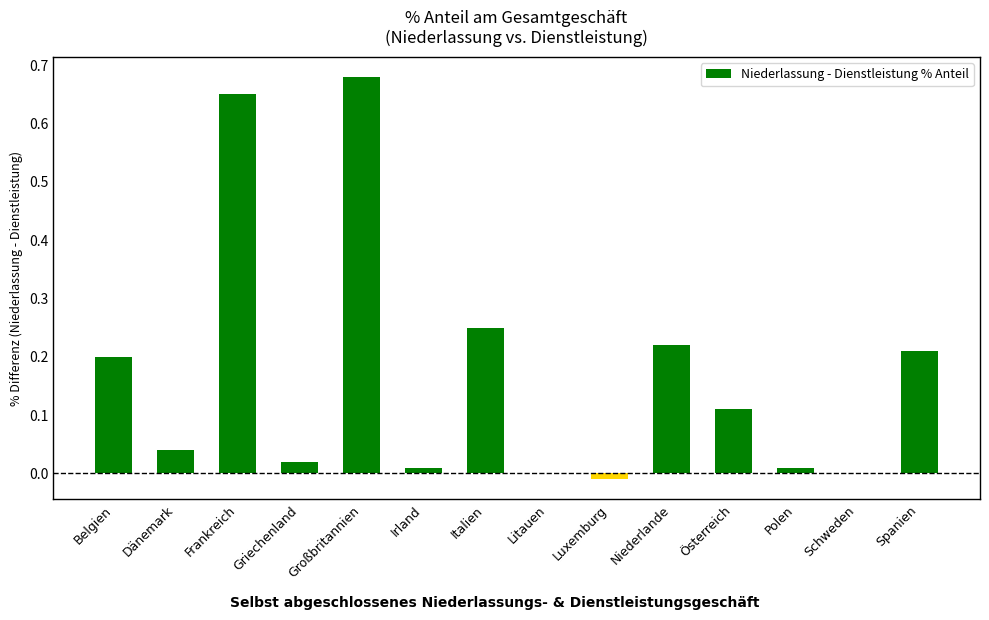

Is it true that the value at Spanien is 0.0?

False